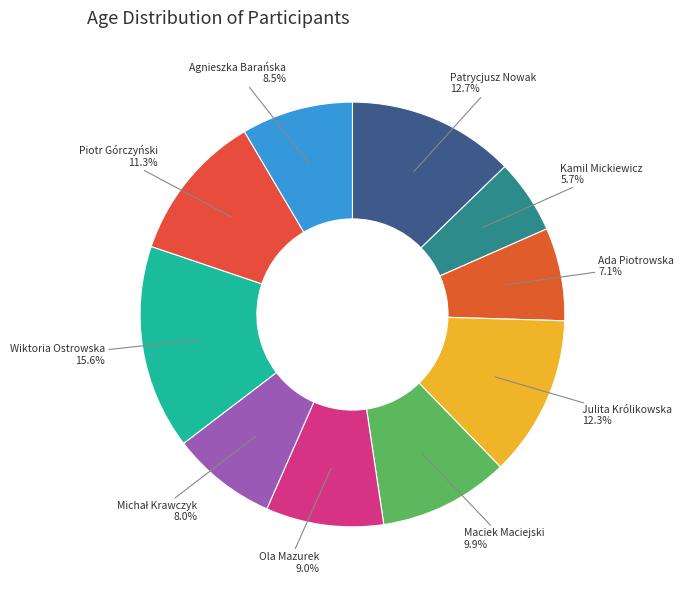

How many segments does this pie chart have?

10